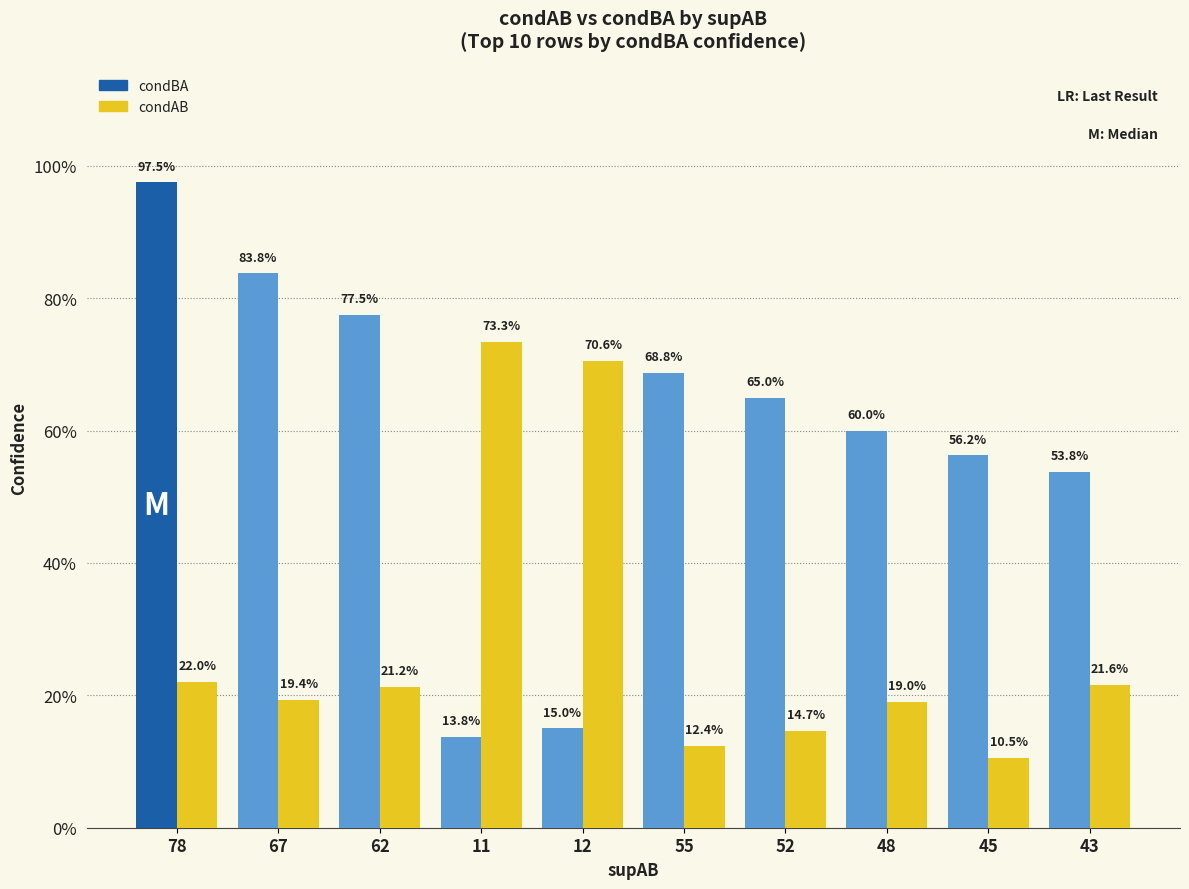

Where is condAB nearest to the value 0?

45